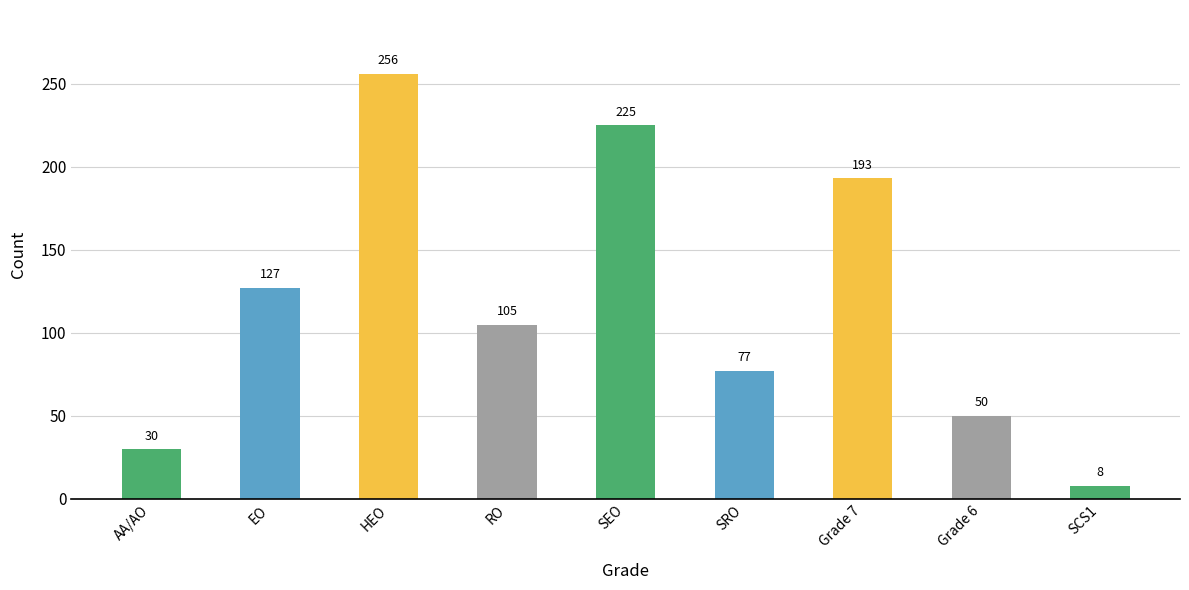

What is the value of the 1st bar from the left?

30